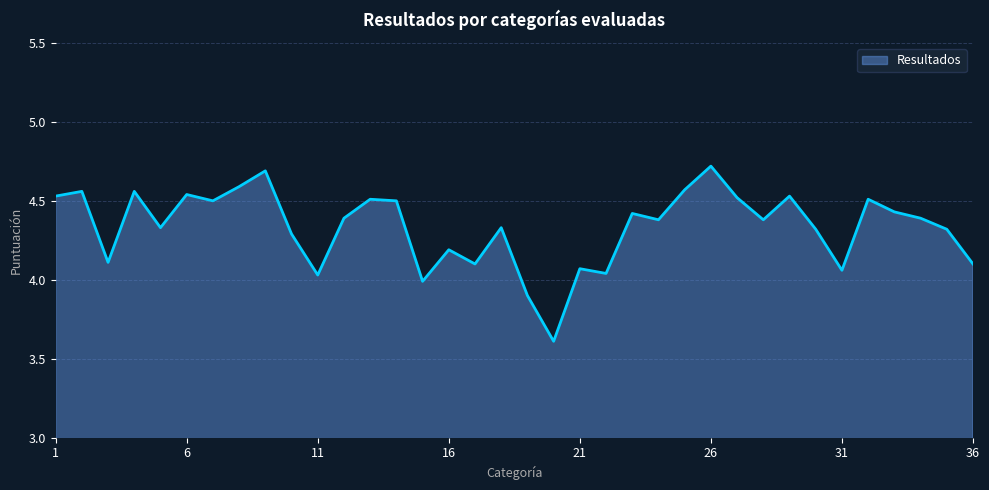

What is the greatest value displayed?

4.7